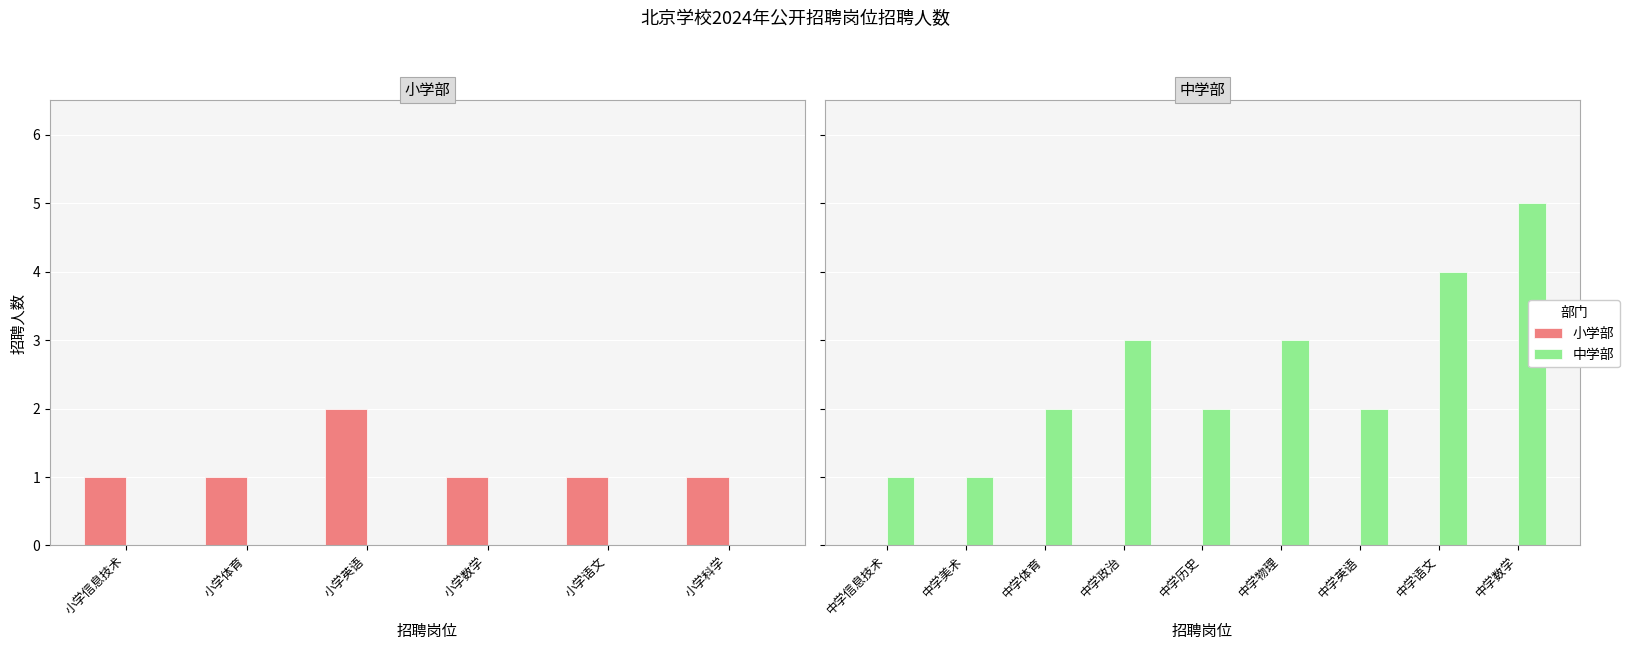

Where is 小学部 nearest to the value 0?

中学信息技术